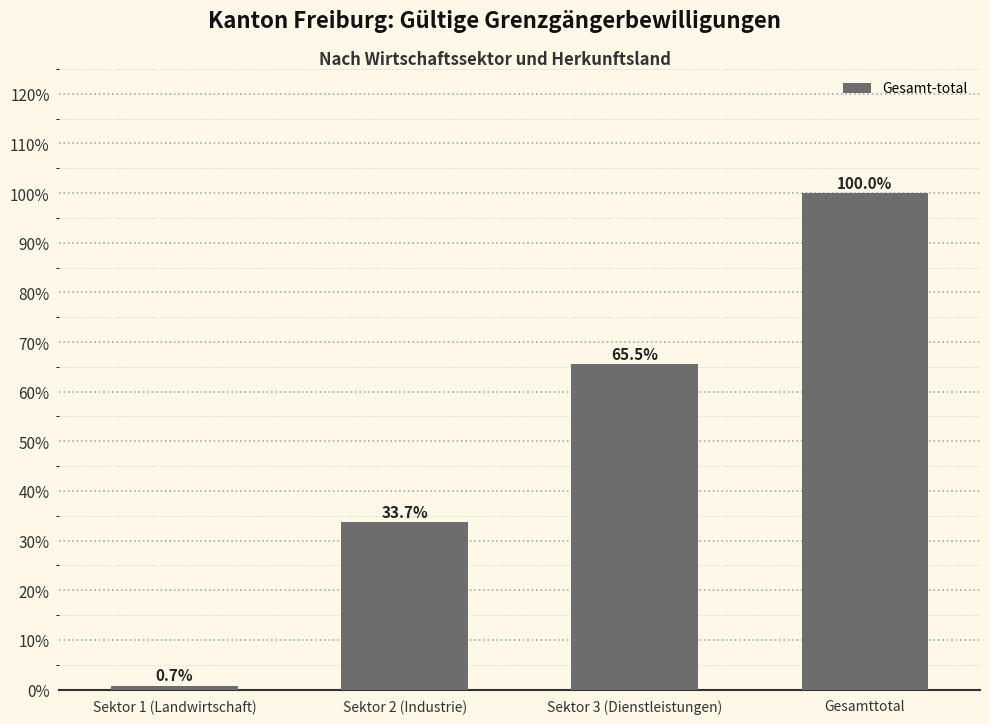

What is the label of the 1st bar from the left?

Sektor 1 (Landwirtschaft)